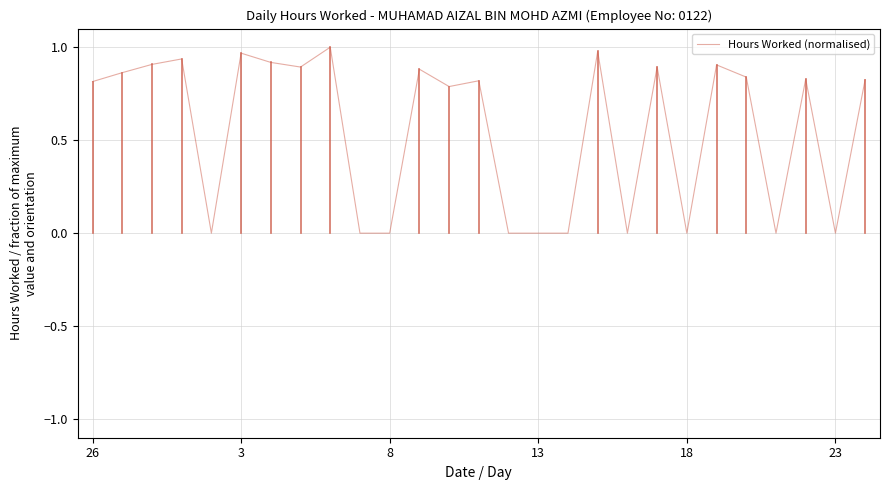

Is this an area chart (filled region under the line)?

No